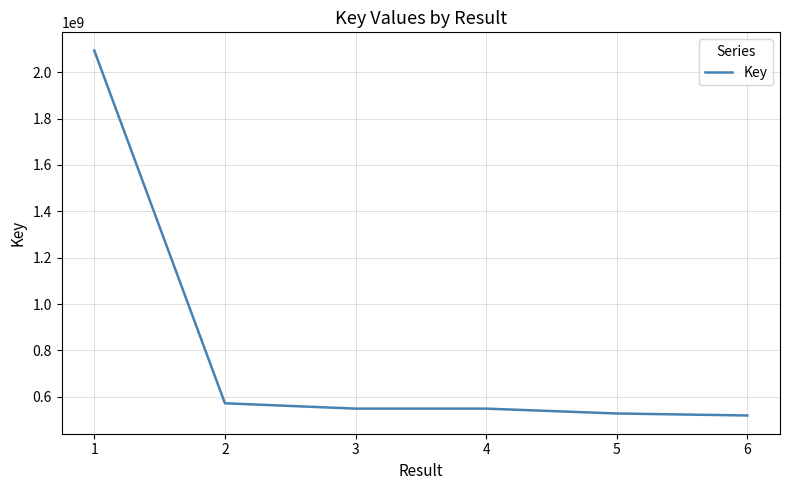

How many lines are shown in the chart?

1